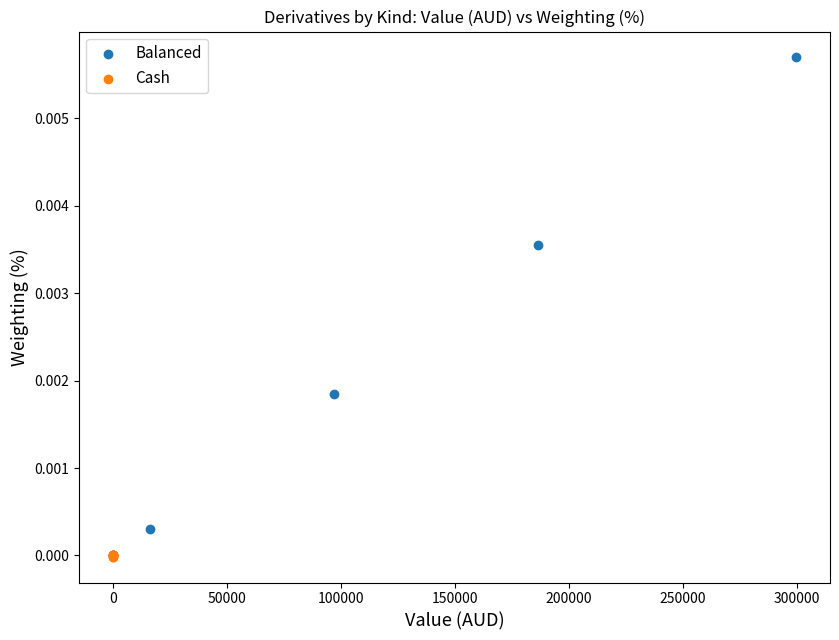

Which series has the largest Y range (max minus min)?

Balanced